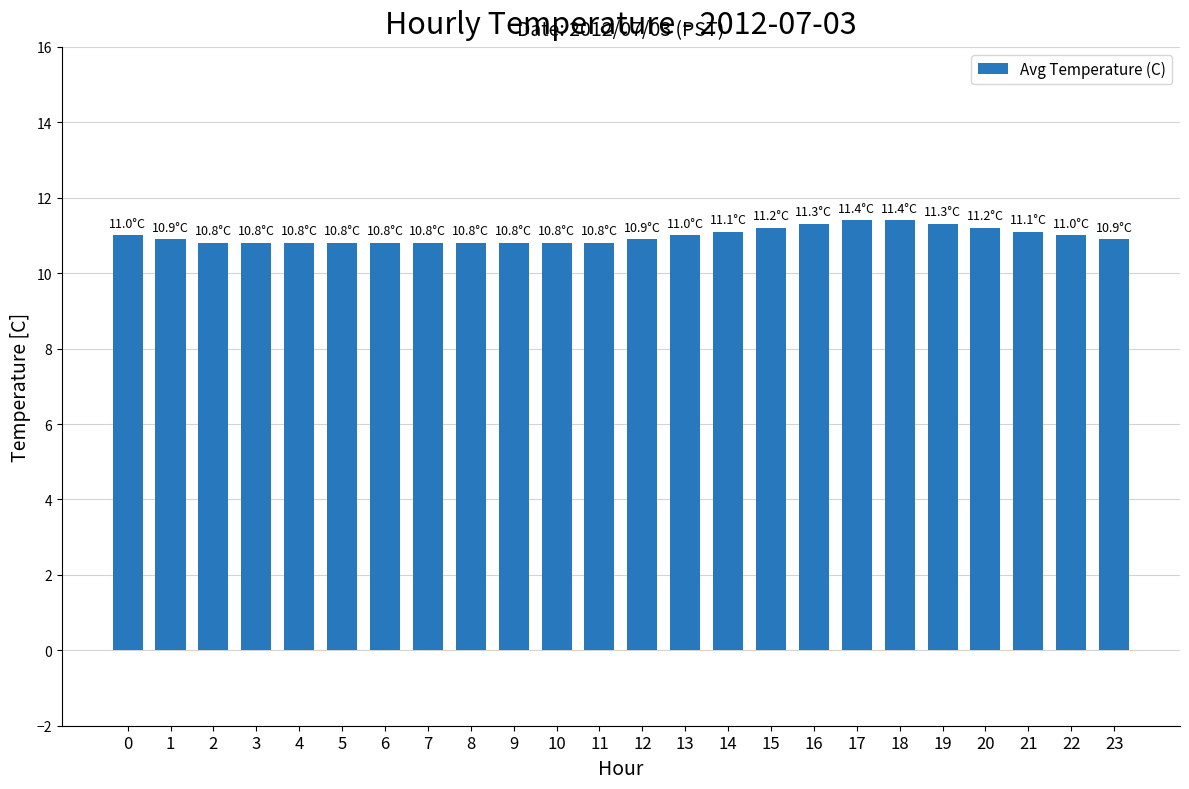

Approximately how many times larger is the value at 21 compared to 10?

1.0